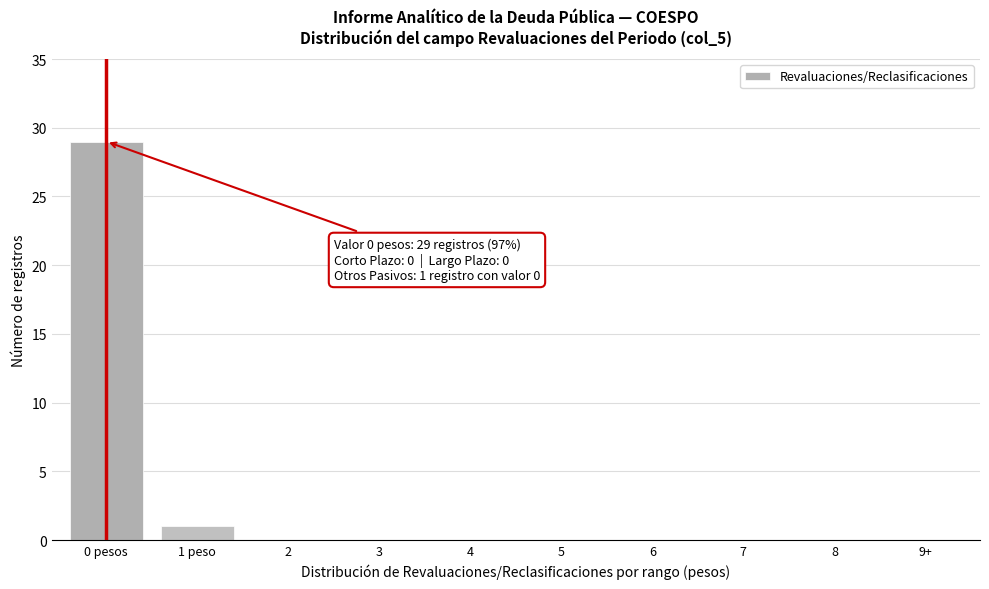

Reading left to right, what are all the values shown in this chart?

0 pesos=29	1 peso=1	2=0	3=0	4=0	5=0	6=0	7=0	8=0	9+=0